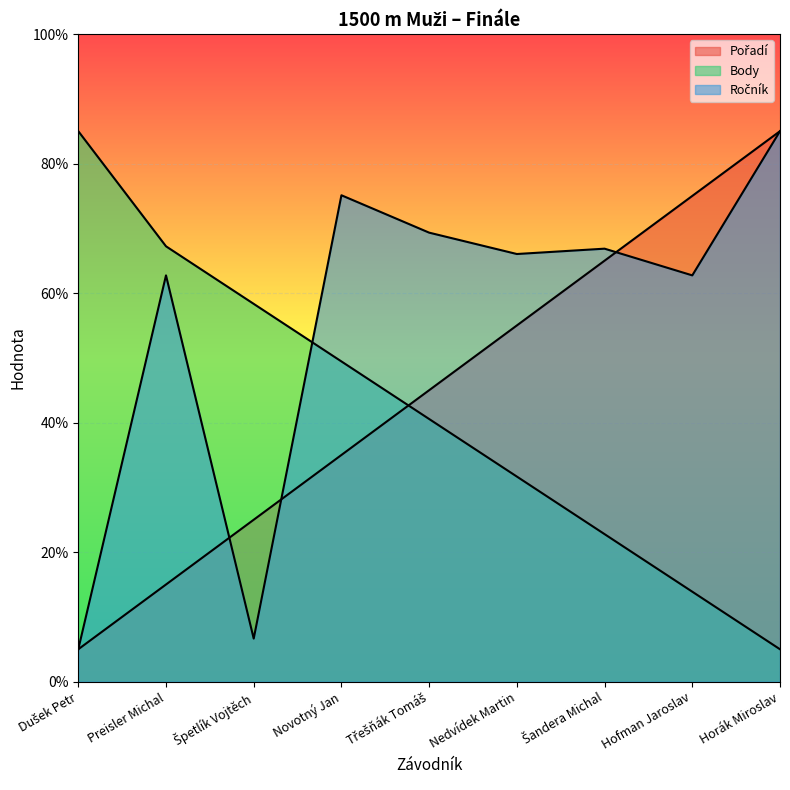

Reading left to right, extract all data points from this chart.

Pořadí: Dušek Petr=5.0	Preisler Michal=15.0	Špetlík Vojtěch=25.0	Novotný Jan=35.0	Třešňák Tomáš=45.0	Nedvídek Martin=55.0	Šandera Michal=65.0	Hofman Jaroslav=75.0	Horák Miroslav=85.0
Body: Dušek Petr=85.0	Preisler Michal=67.2	Špetlík Vojtěch=58.3	Novotný Jan=49.4	Třešňák Tomáš=40.6	Nedvídek Martin=31.7	Šandera Michal=22.8	Hofman Jaroslav=13.9	Horák Miroslav=5.0
Ročník: Dušek Petr=5.0	Preisler Michal=62.7	Špetlík Vojtěch=6.6	Novotný Jan=75.1	Třešňák Tomáš=69.3	Nedvídek Martin=66.0	Šandera Michal=66.9	Hofman Jaroslav=62.7	Horák Miroslav=85.0